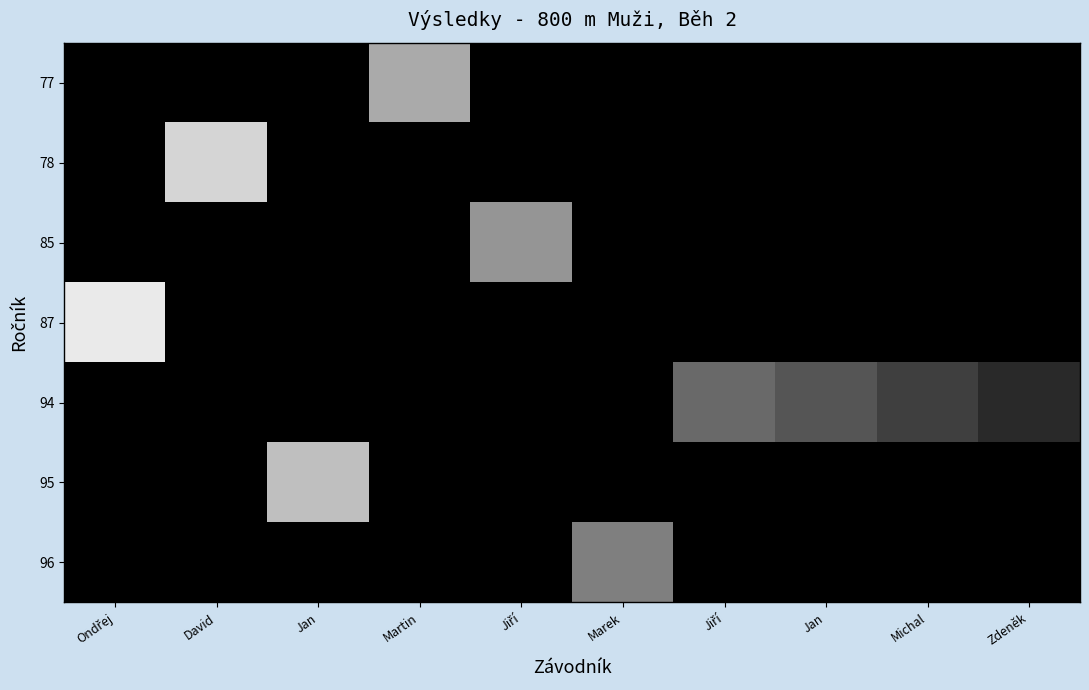

Count the number of data series in this chart.

7